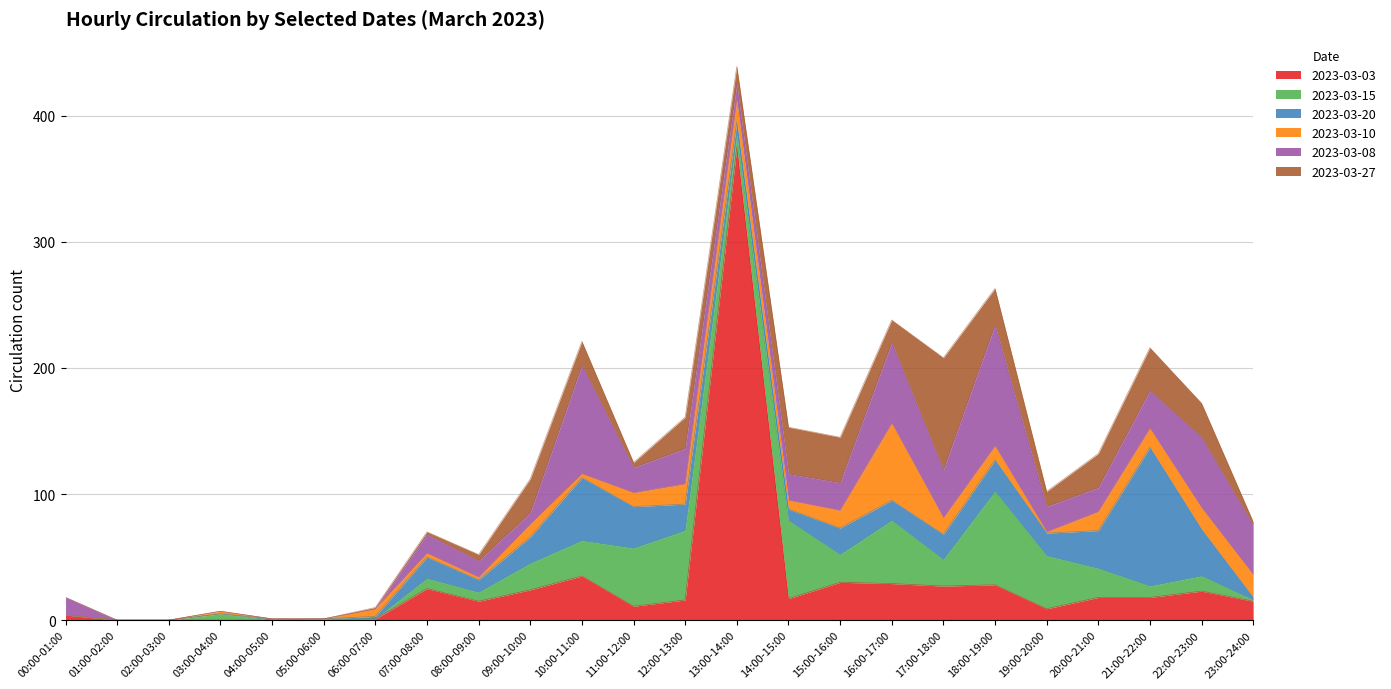

Which category has the lowest value in the 2023-03-10 series?

00:00-01:00